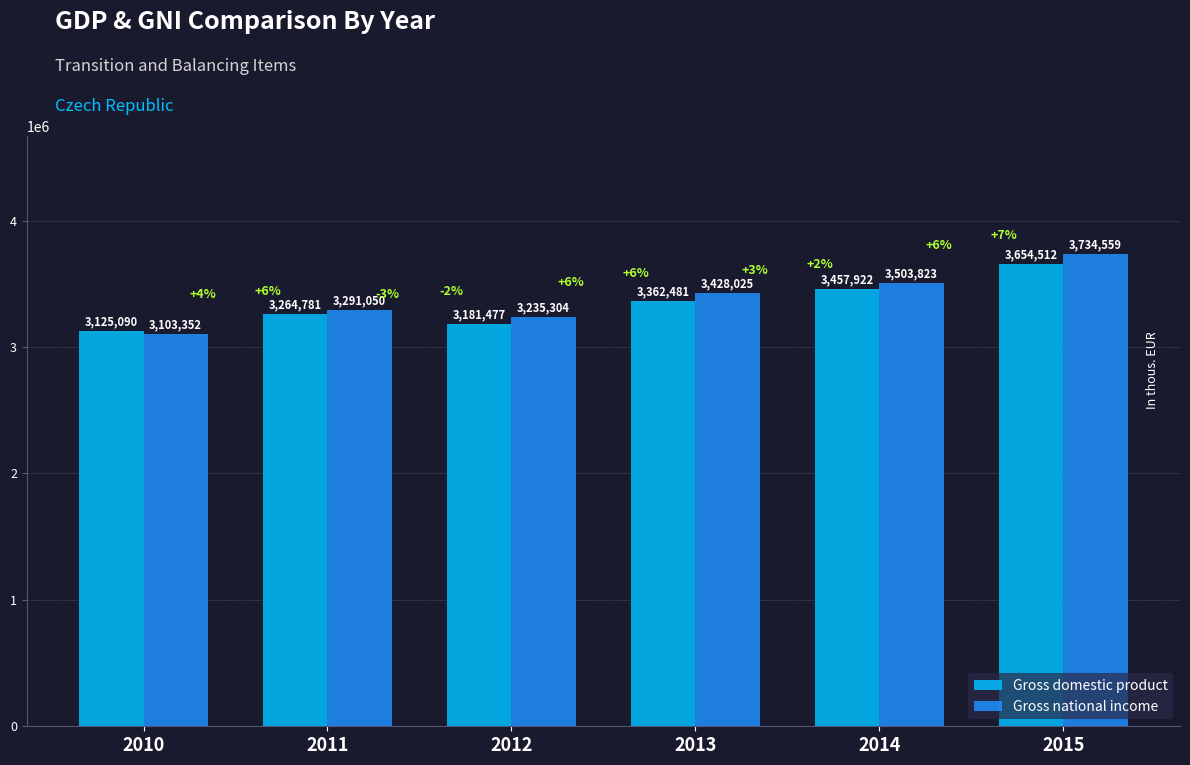

What are all the series names shown in the legend?

Gross domestic product, Gross national income